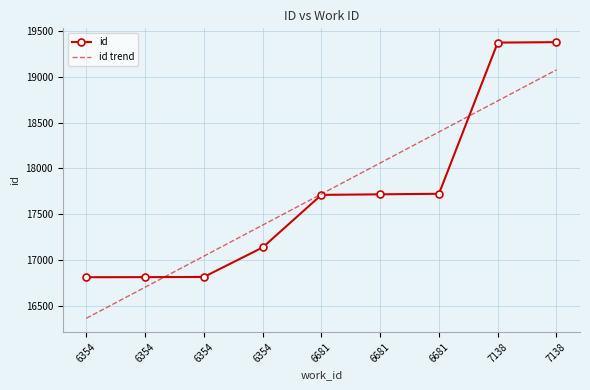

Is it true that id trend equals 18059.3 at 6681?

True